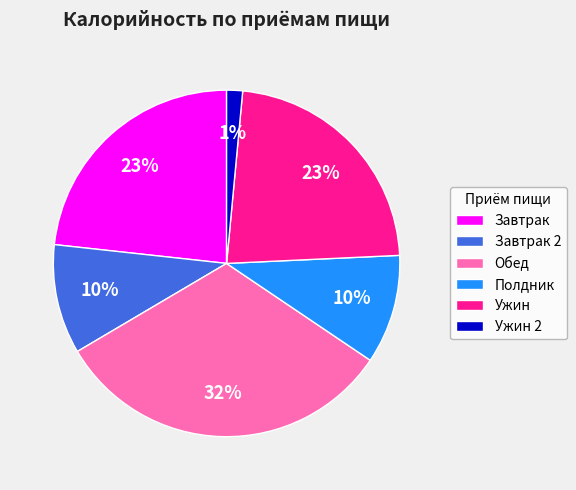

What percentage is the Полдник slice, to the nearest percent?

10%